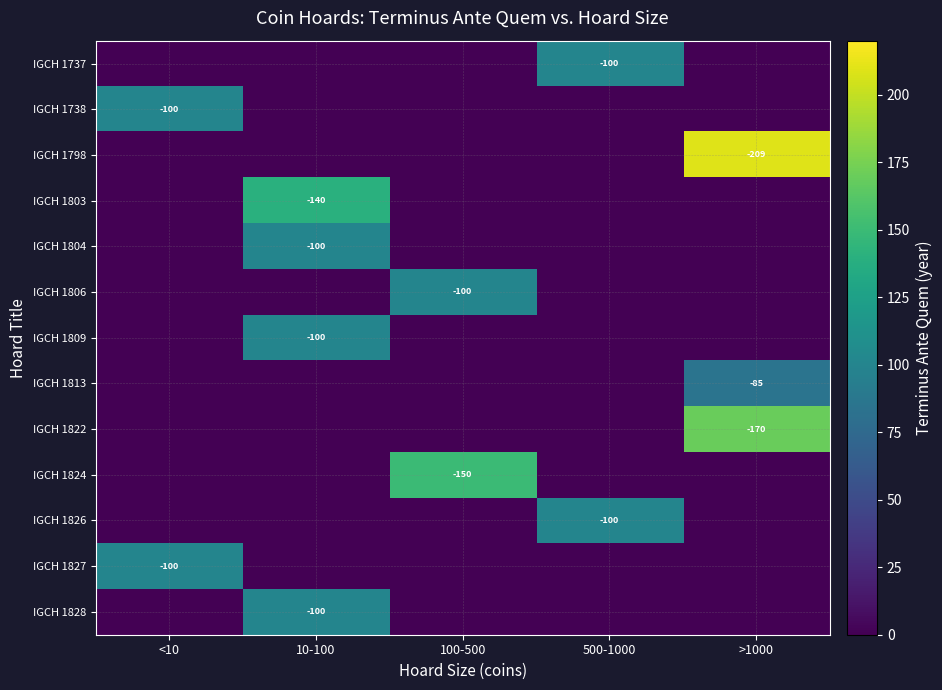

True or false: IGCH 1798 has a value of -346 at >1000.

False